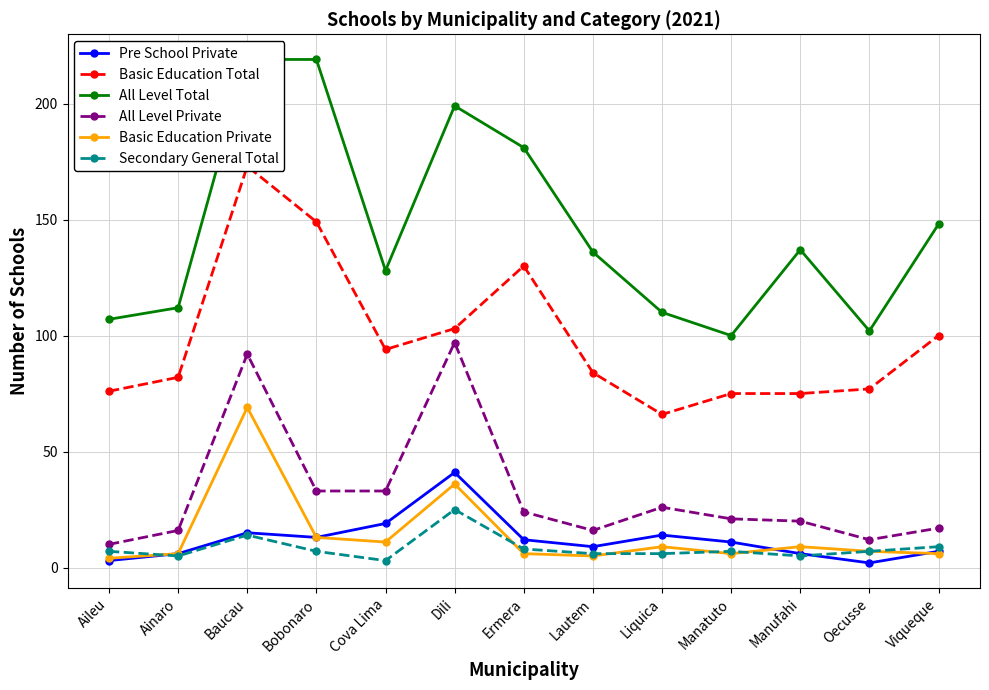

The Pre School Private series shows 3 at Aileu. True or false?

True